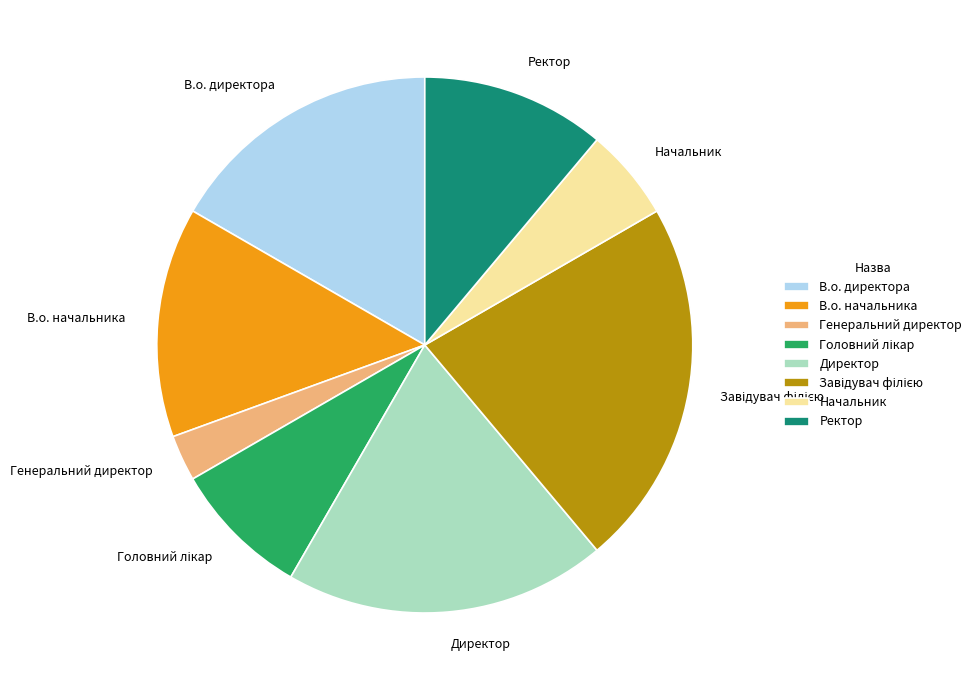

Which category has the smallest portion of the pie?

Генеральний директор